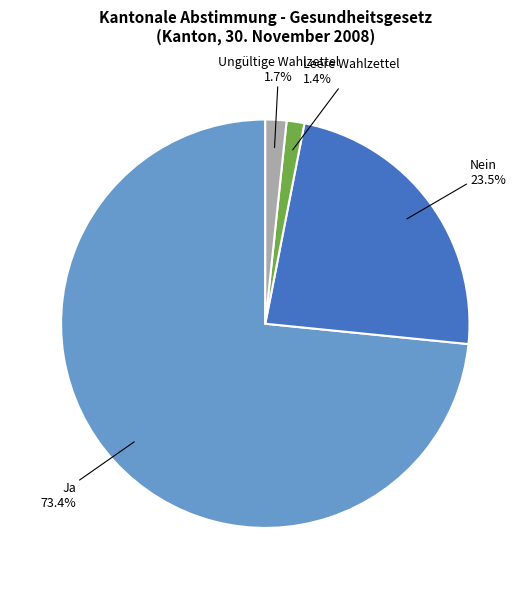

Which category has the biggest portion of the pie?

Ja